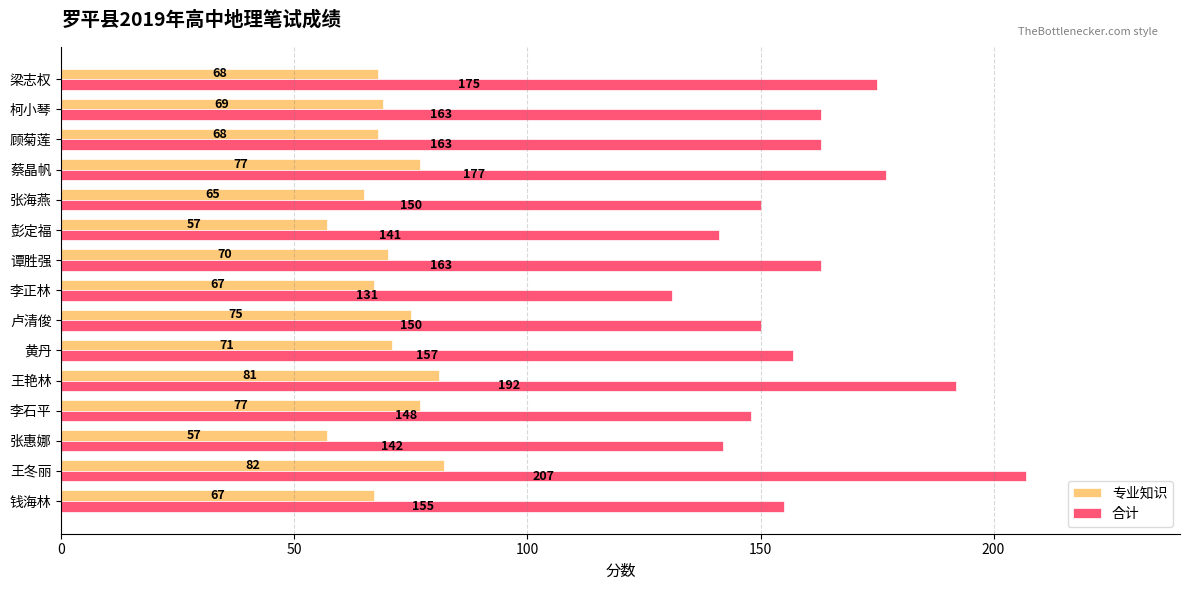

At how many categories does at least one series exceed 69?

15